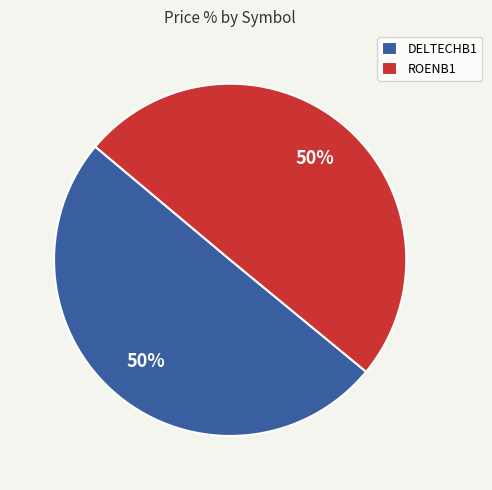

To the nearest percent, what is the combined percentage of ROENB1 and DELTECHB1?

100%